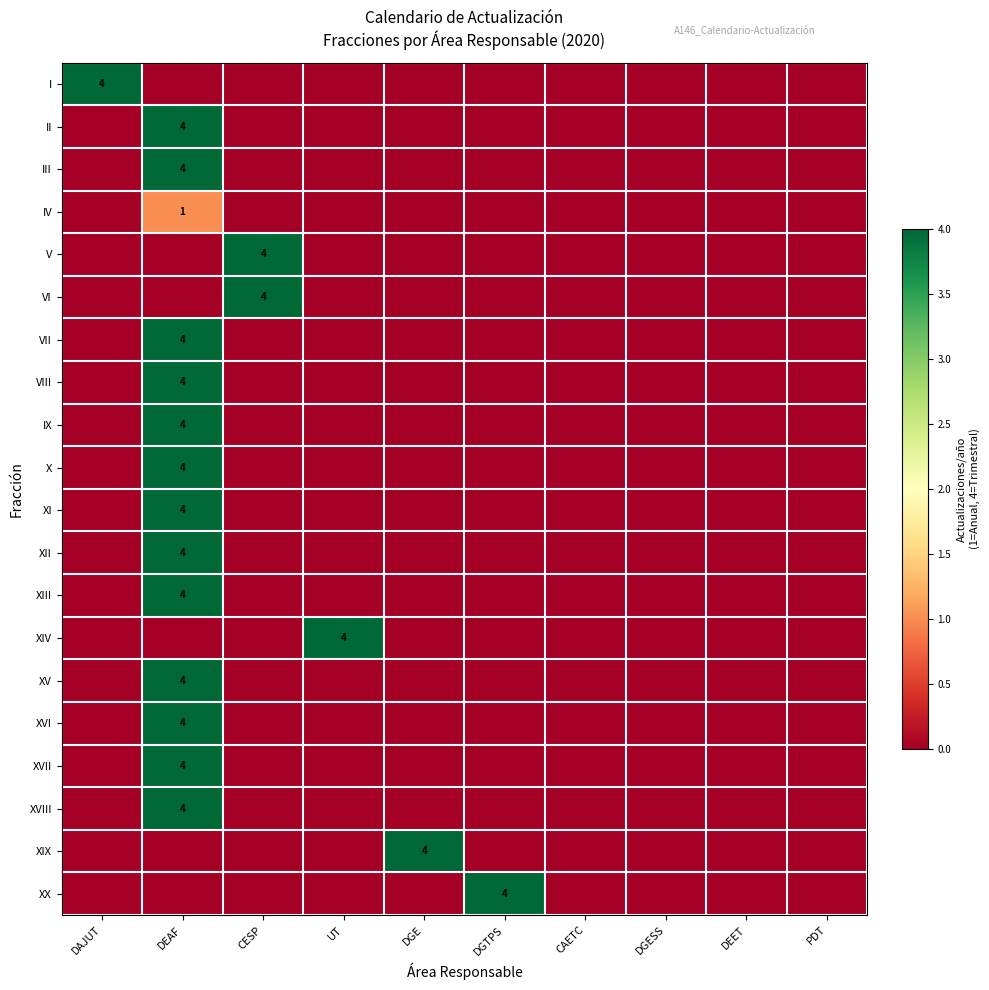

Which series has the largest range (max minus min)?

I